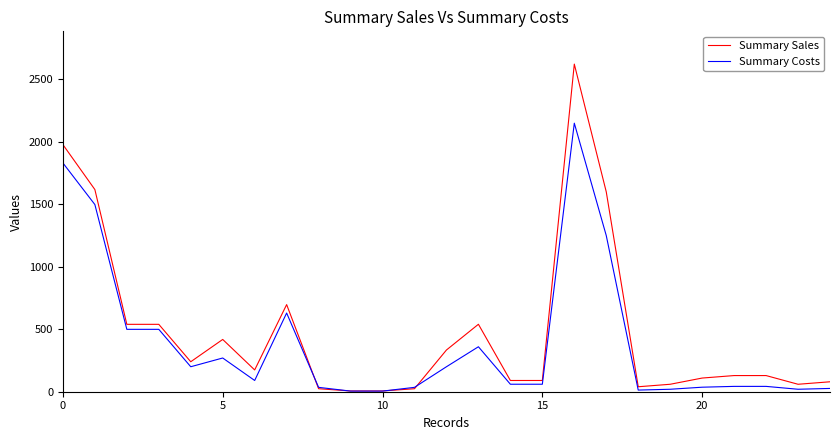

What is the minimum value for Summary Costs?

5.0